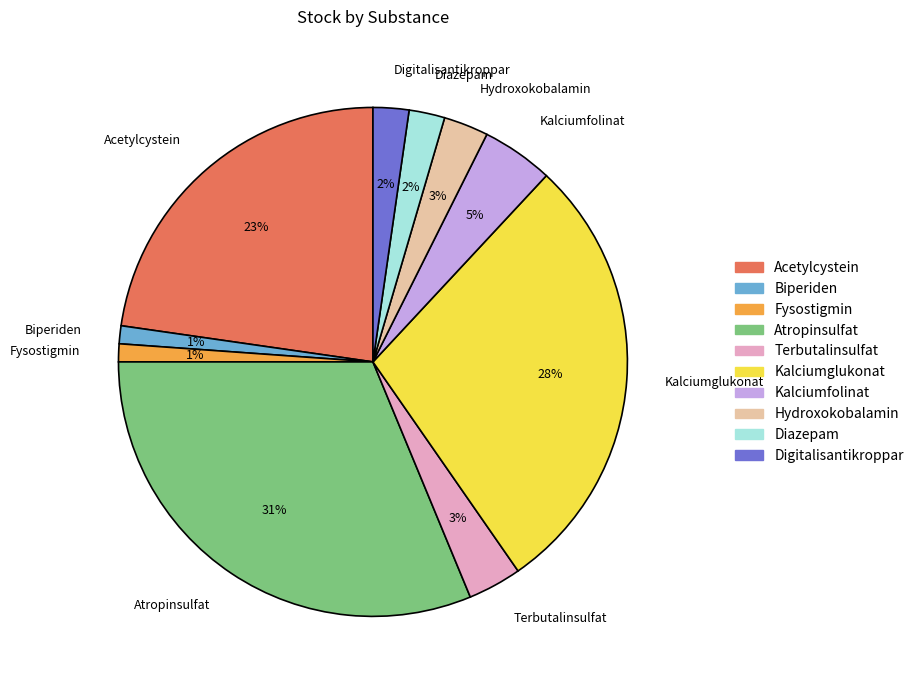

What percentage is the Kalciumglukonat slice, to the nearest percent?

28%